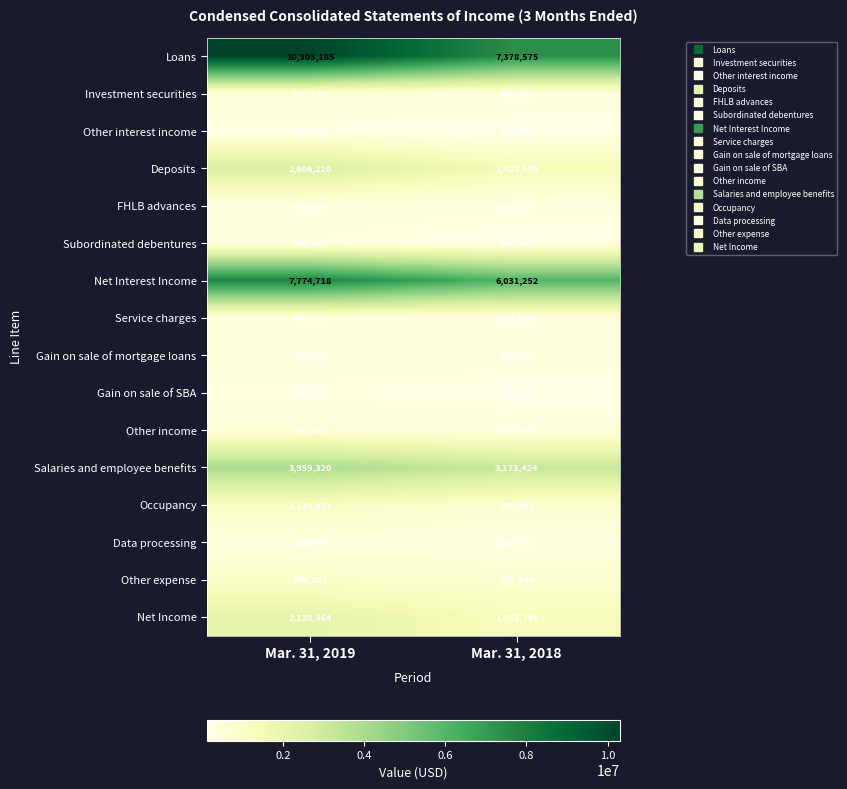

Where is Gain on sale of mortgage loans nearest to the value 402777?

Mar. 31, 2018